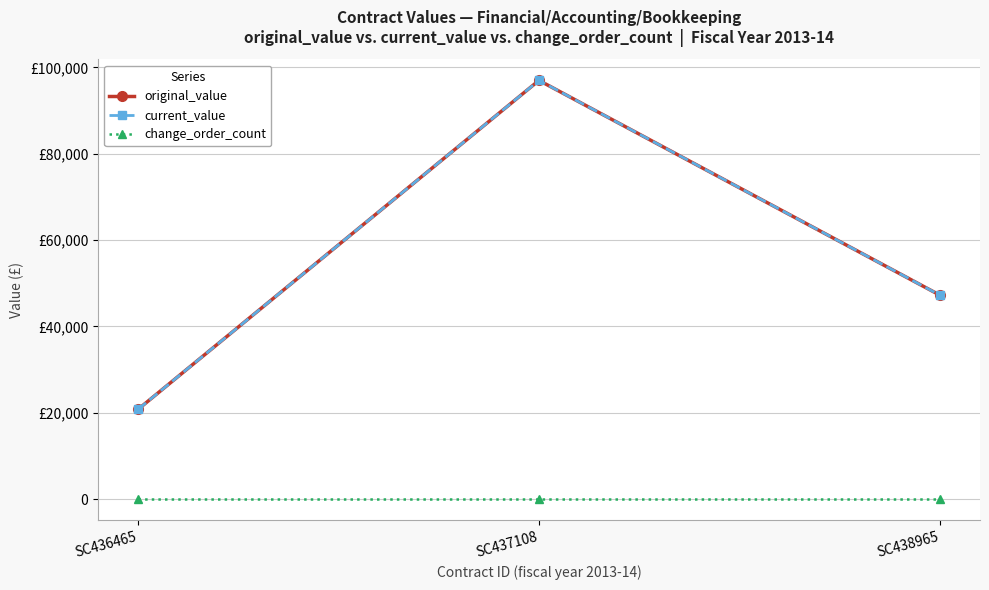

Is this an area chart (filled region under the line)?

No